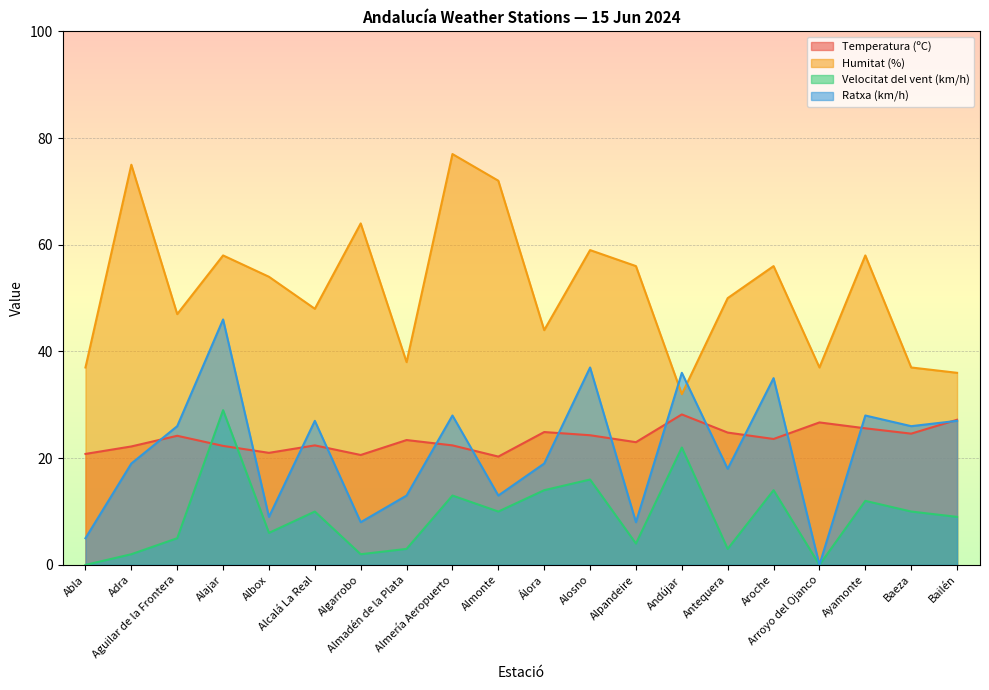

At Adra, list the series in order from smallest to largest.

Velocitat del vent (km/h), Ratxa (km/h), Temperatura (ºC), Humitat (%)